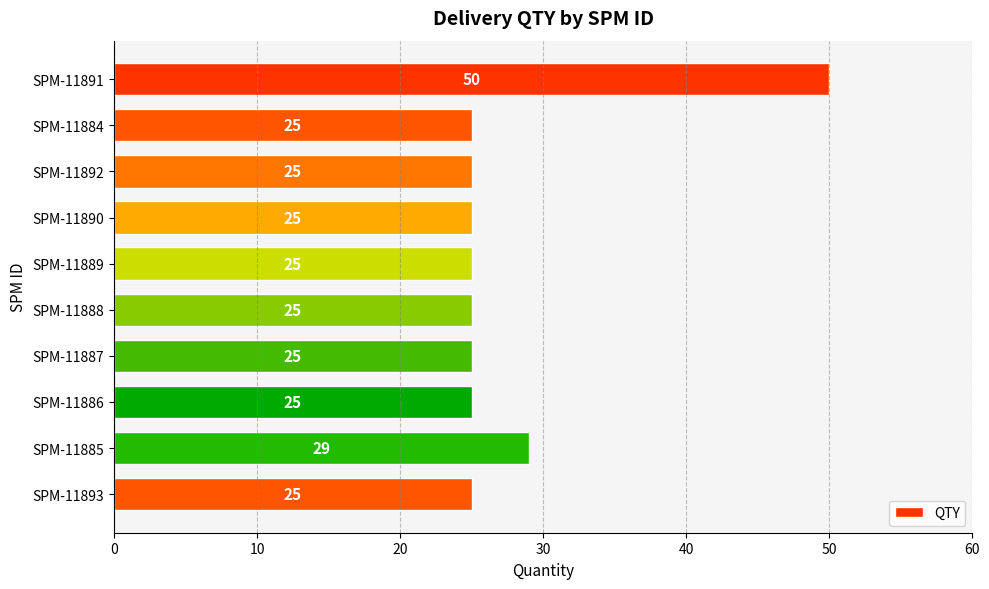

At which label is the value closest to 37?

SPM-11885